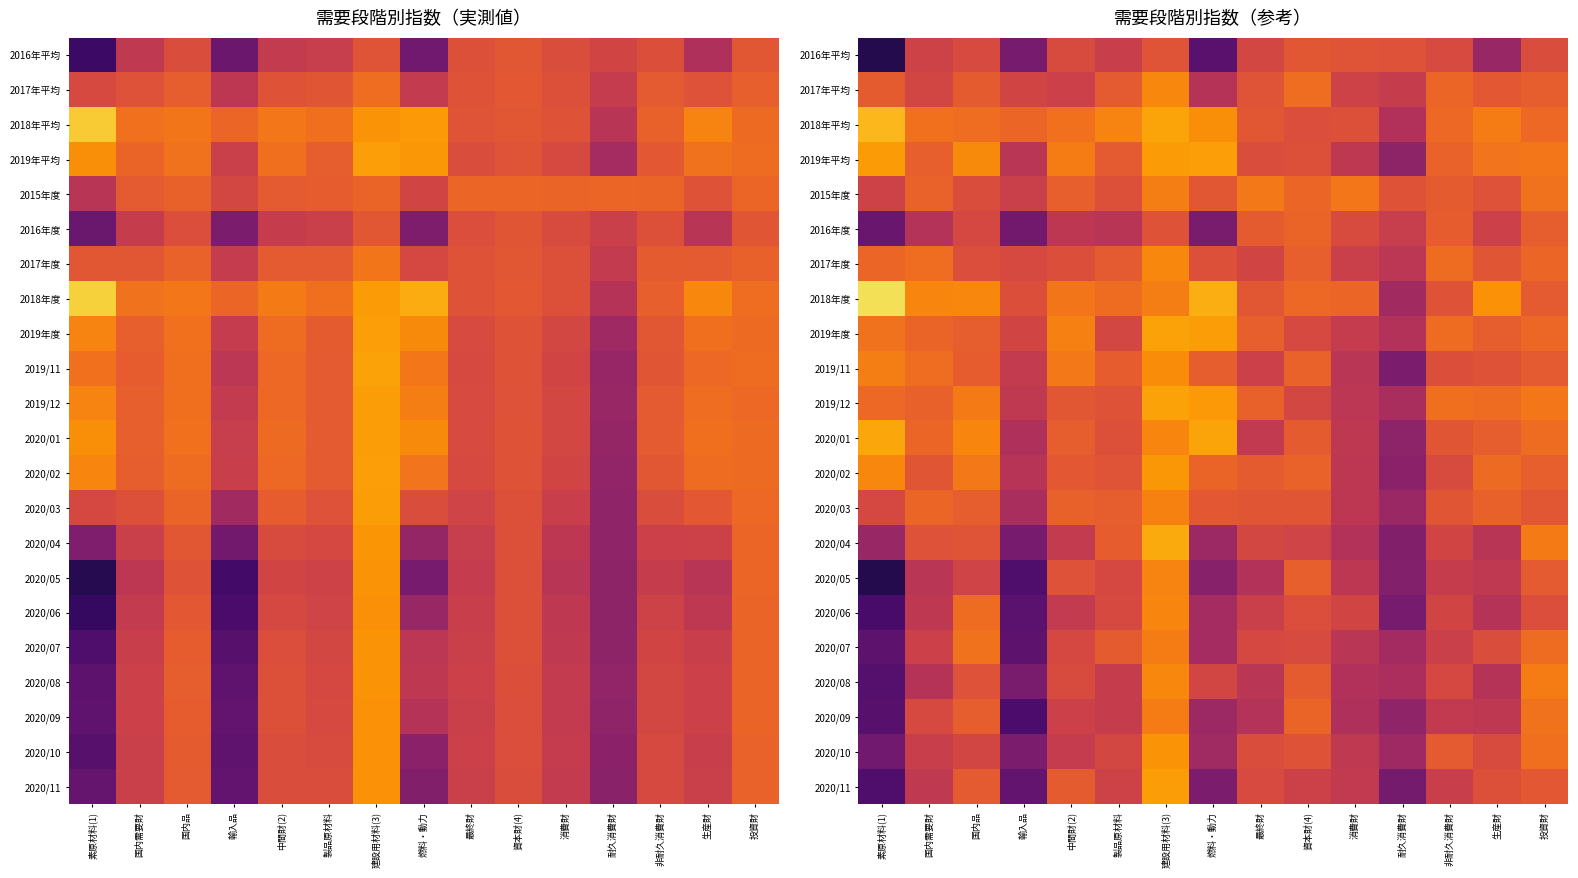

Is the value of 2020/04 at 耐久消費財 greater than the value of 2020/06 at 投資財?

No